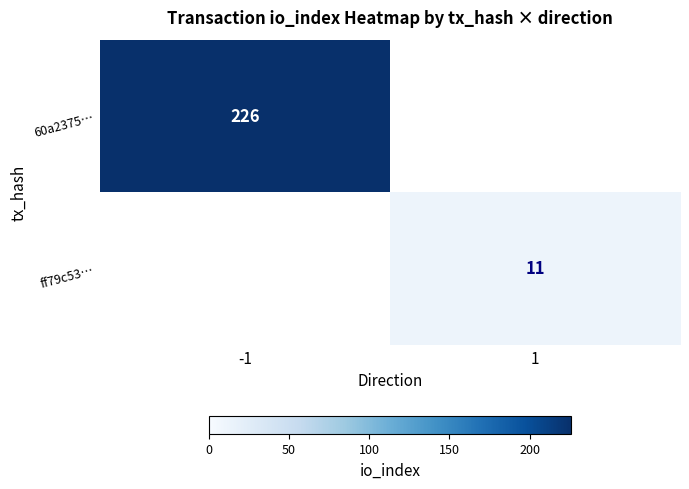

True or false: 60a2375… has a value of 226 at -1.

True